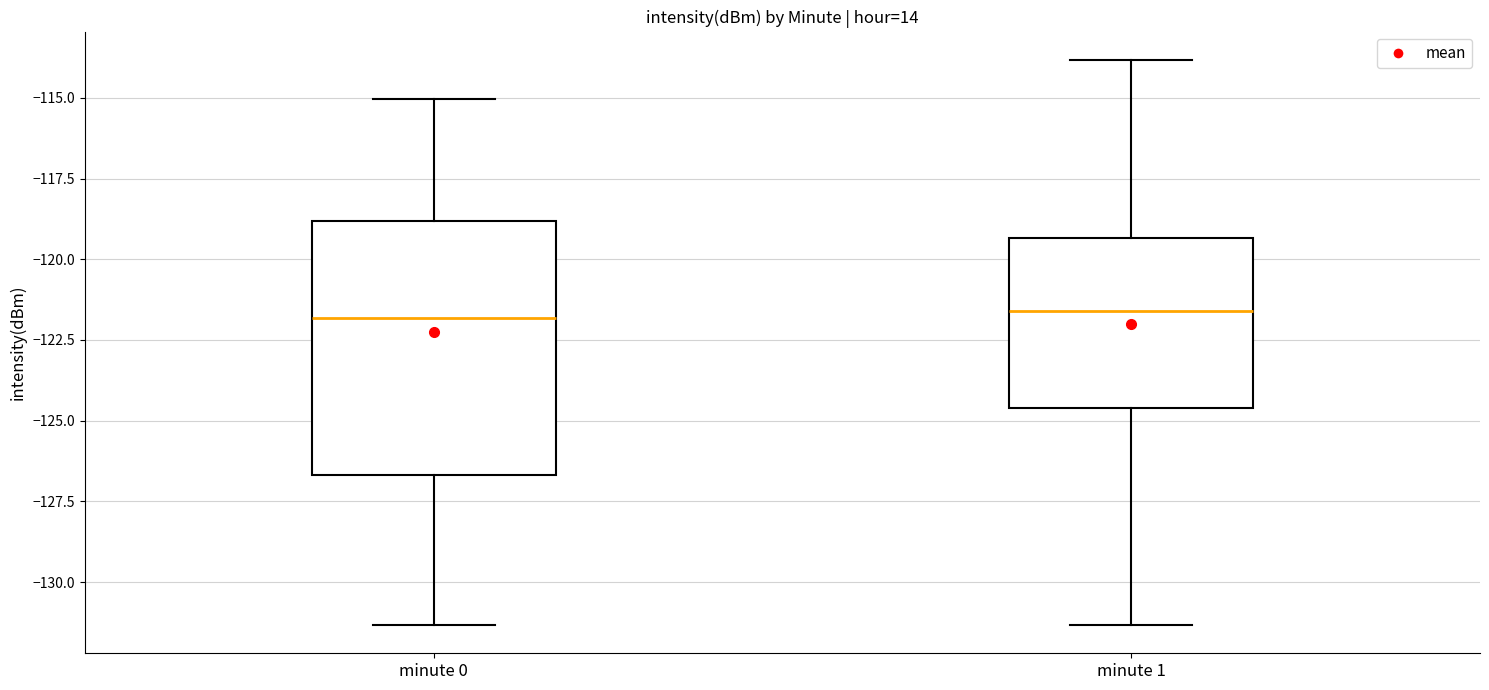

Reading left to right, read every box against the y-axis: the position of its median line, the range the box covers, and the ends of its whiskers. The values are not printed on the chart, so give them approximately, as read against the axis.

minute 0: median -122.0, box -126.5 to -119.0, whiskers -131.5 to -115.0
minute 1: median -121.5, box -124.5 to -119.5, whiskers -131.5 to -114.0